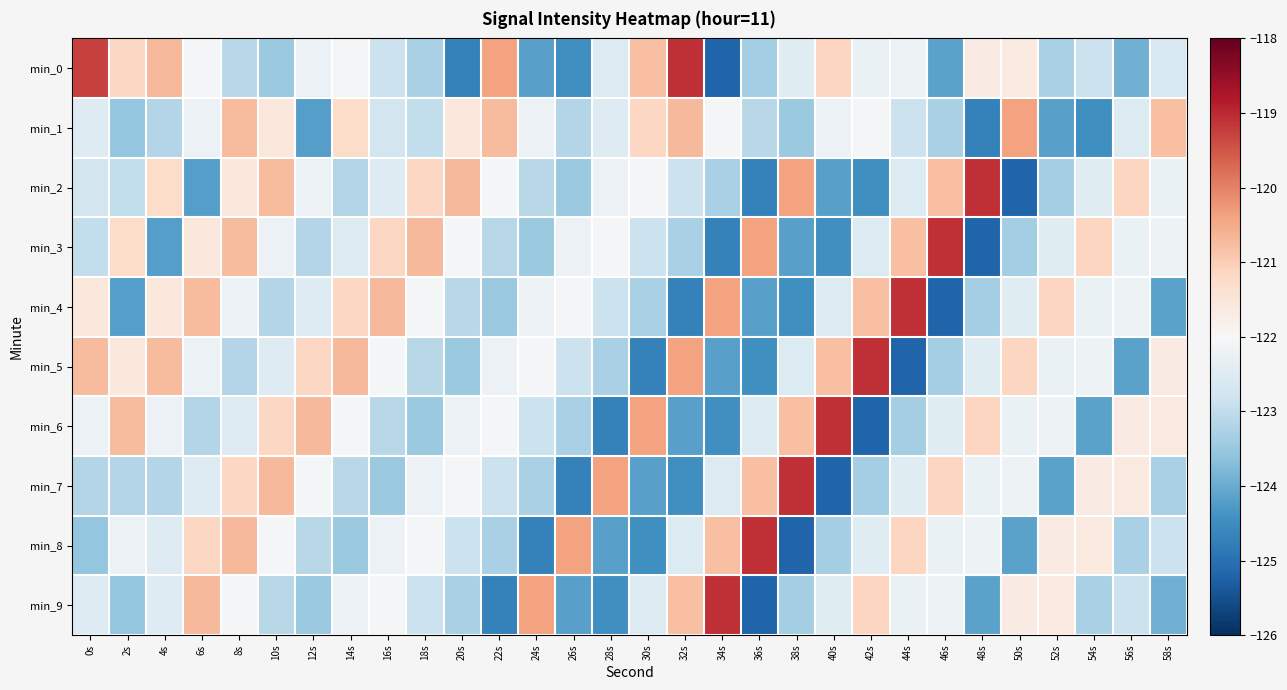

Which series has the widest spread of values?

min_0